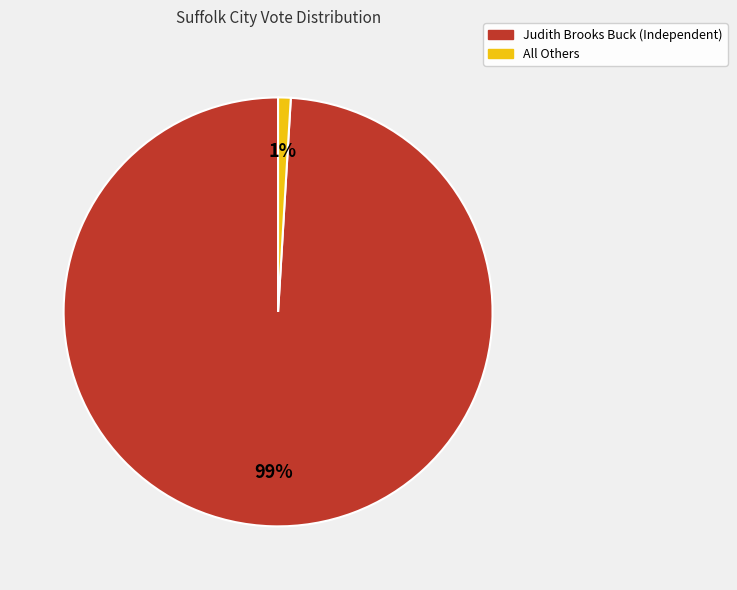

To the nearest percent, what is the difference between the largest and smallest slice percentages?

98%